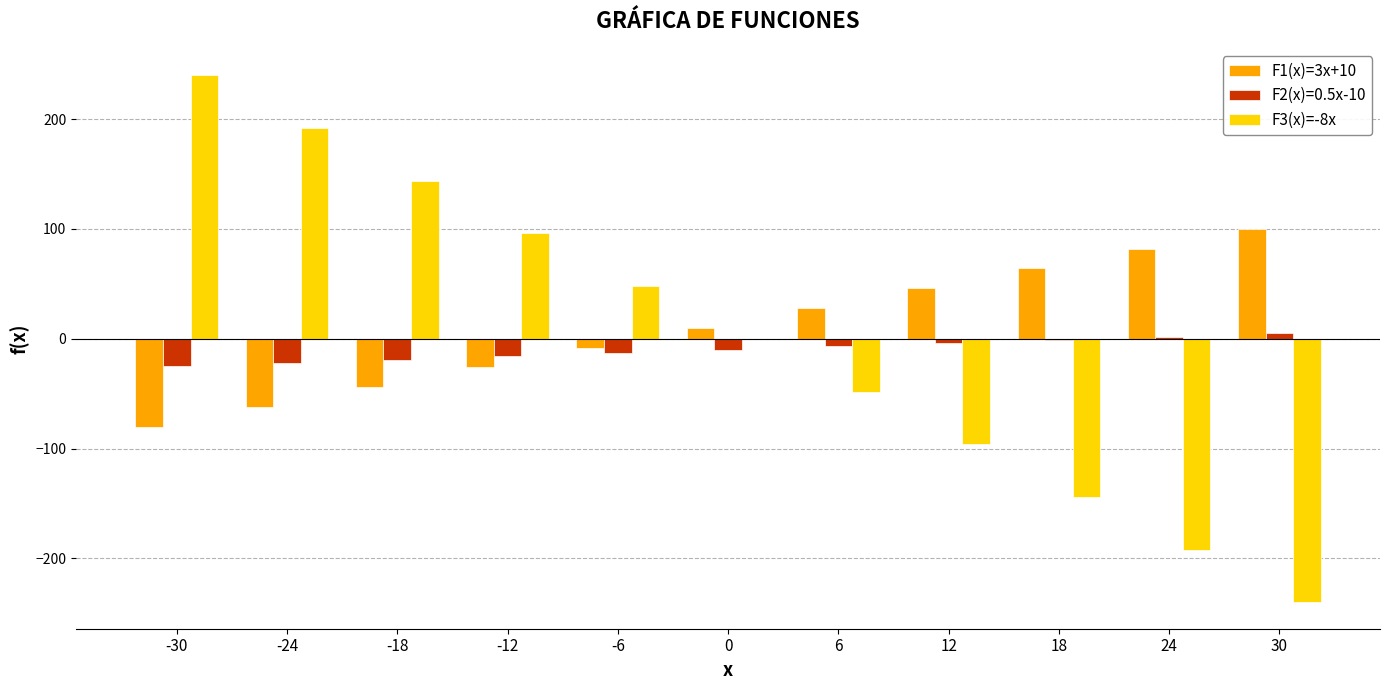

Is it true that F2(x)=0.5x-10 equals -10 at 0?

True